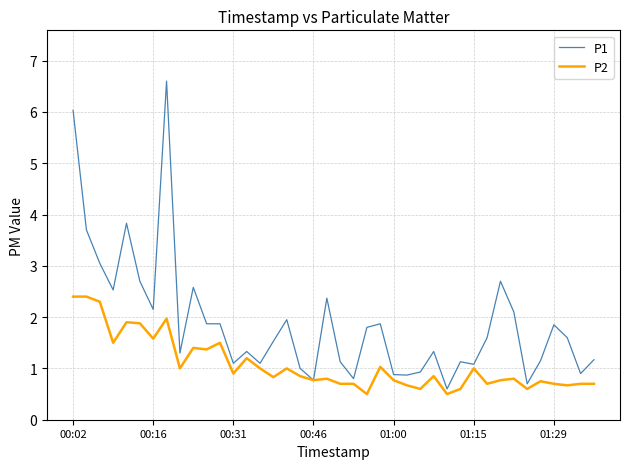

Rank the series by their average value, from highest to lowest.

P1, P2